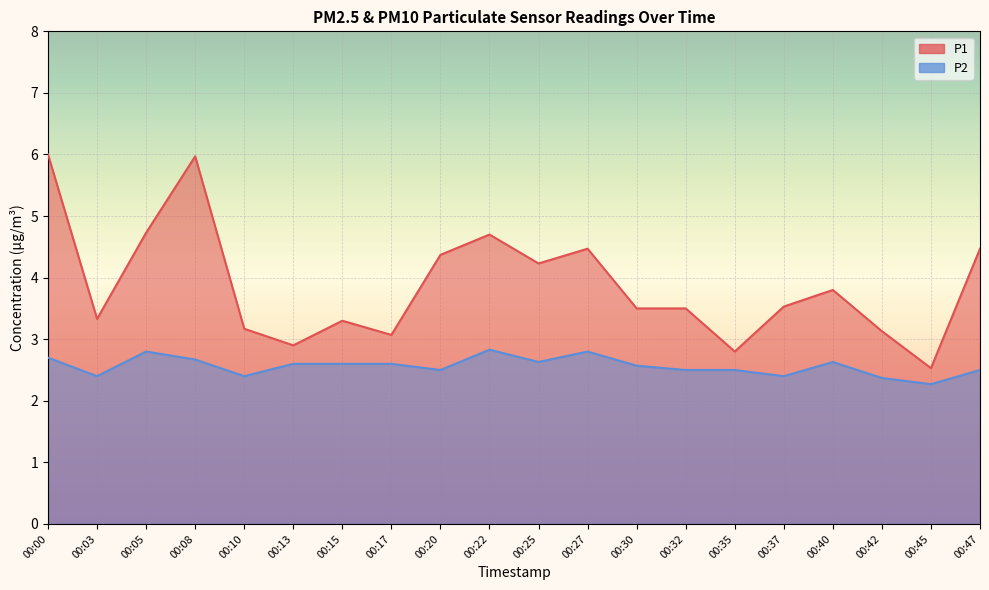

What is the value of the P1 point at the 9th from the left?

4.4